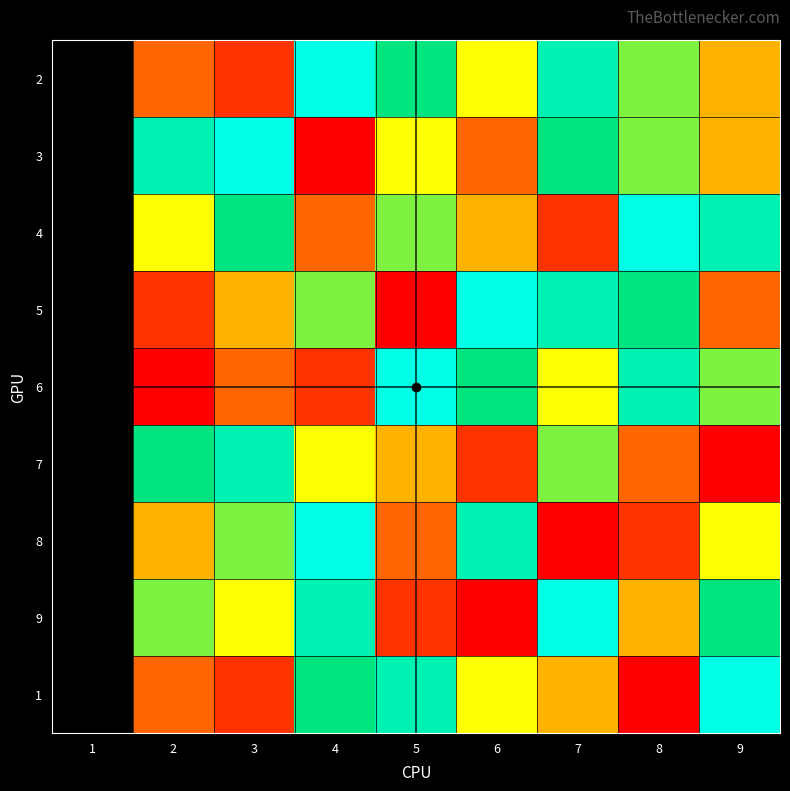

What is the approximate value of 1 at 6?

5.0